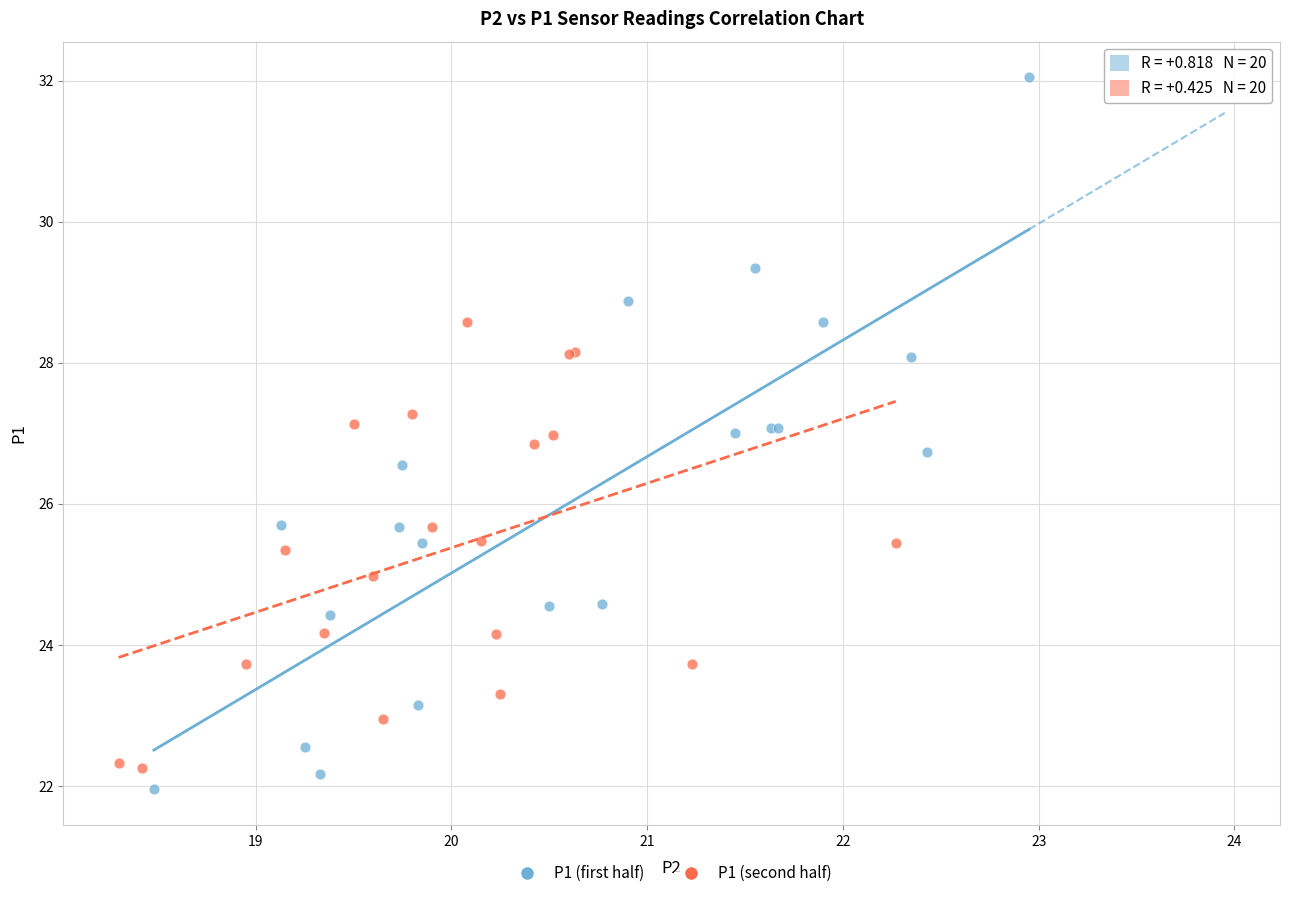

Which series has the widest spread of Y values?

P1 (first half)